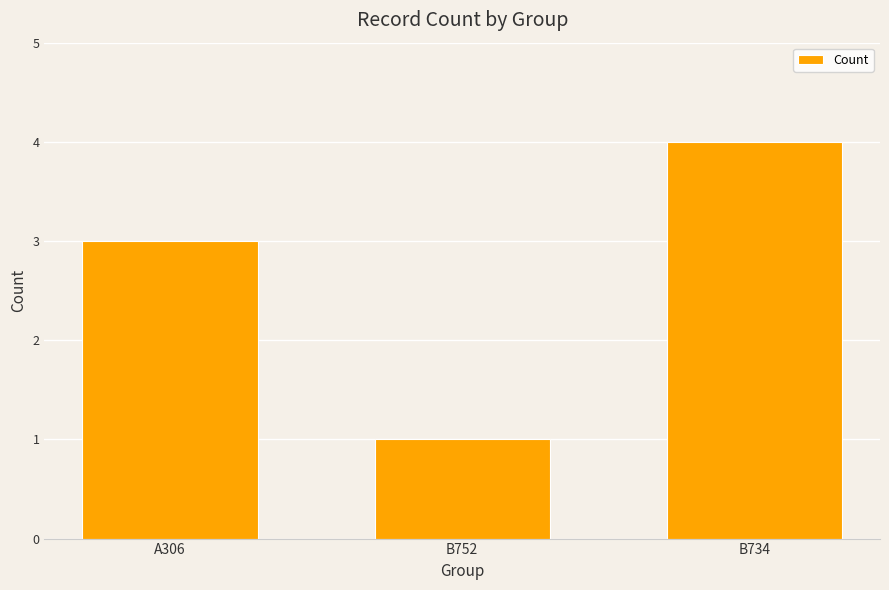

Count the values in the range 1 to 4.

3